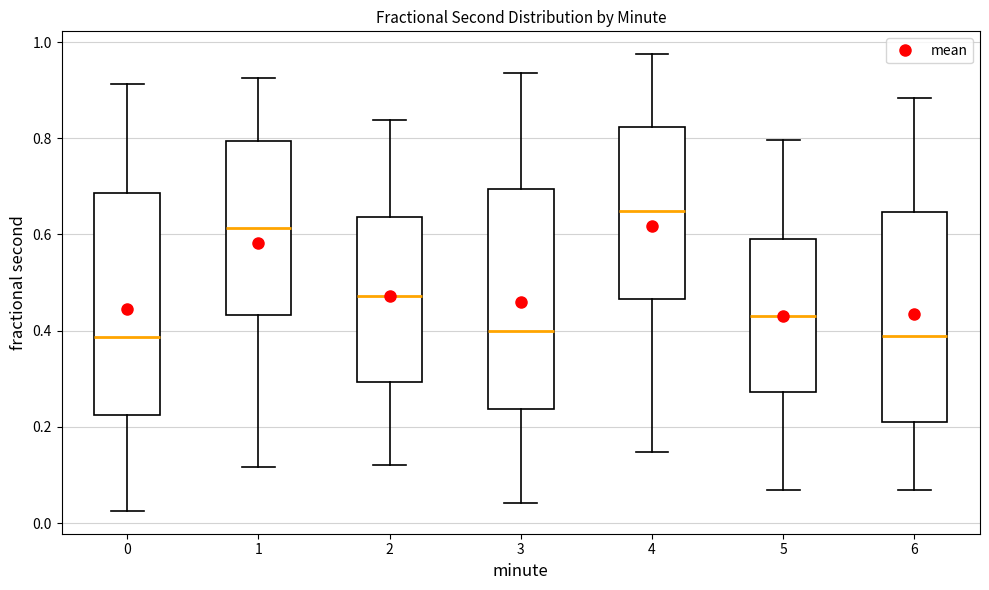

Reading left to right, transcribe this box plot: for each box, give where its median line is, the range the box spans, and where its two whiskers end, as read against the y-axis. The values are not printed on the chart, so give them approximately, as read against the axis.

0: median 0.38, box 0.22 to 0.68, whiskers 0.02 to 0.92
1: median 0.62, box 0.44 to 0.80, whiskers 0.12 to 0.92
2: median 0.48, box 0.30 to 0.64, whiskers 0.12 to 0.84
3: median 0.40, box 0.24 to 0.70, whiskers 0.04 to 0.94
4: median 0.64, box 0.46 to 0.82, whiskers 0.14 to 0.98
5: median 0.44, box 0.28 to 0.60, whiskers 0.06 to 0.80
6: median 0.38, box 0.22 to 0.64, whiskers 0.06 to 0.88